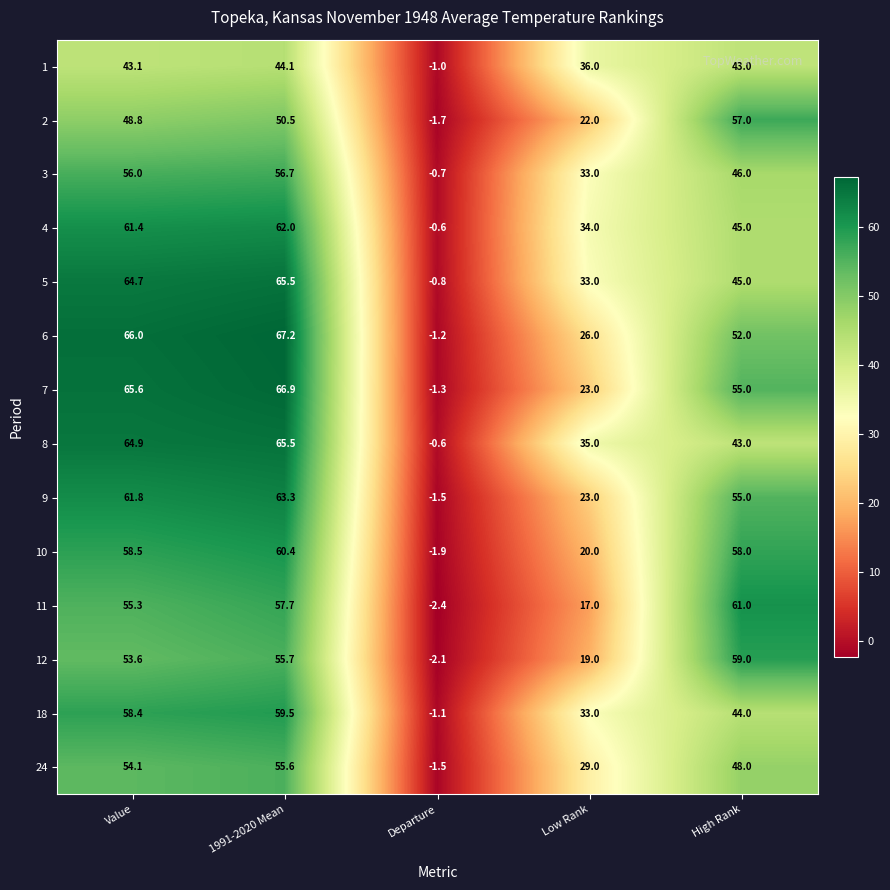

At which label does 5 reach its minimum?

Departure